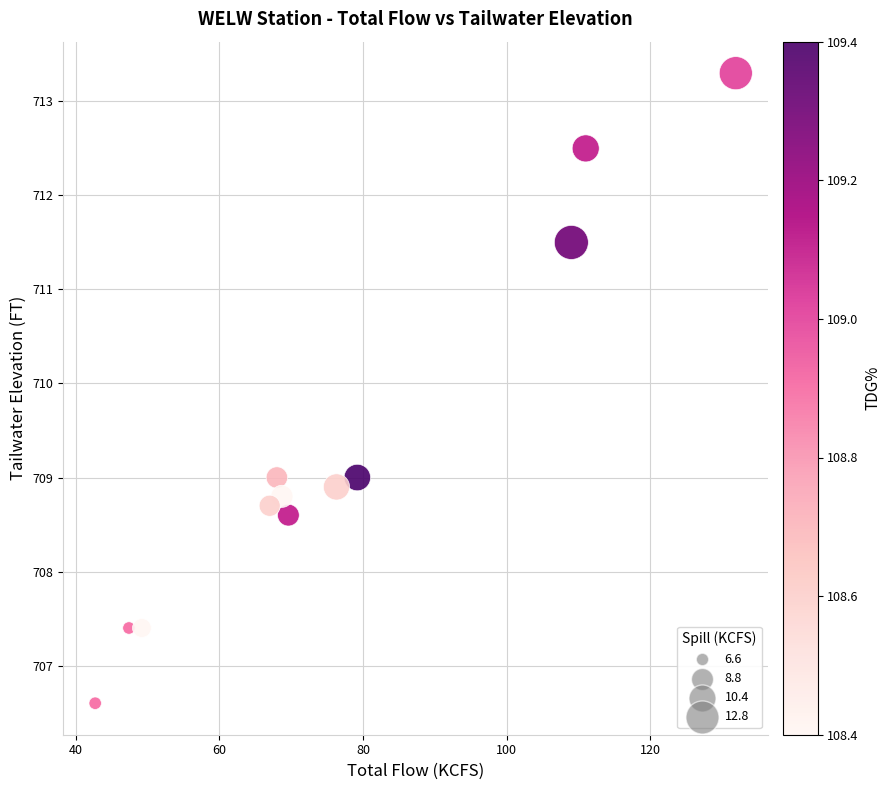

What is the range of Y values (max minus min)?

6.7